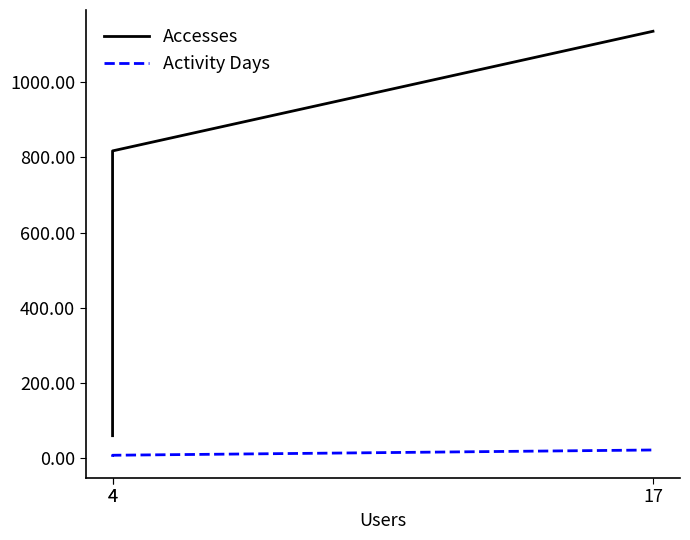

Which series has the largest total across all categories?

Accesses